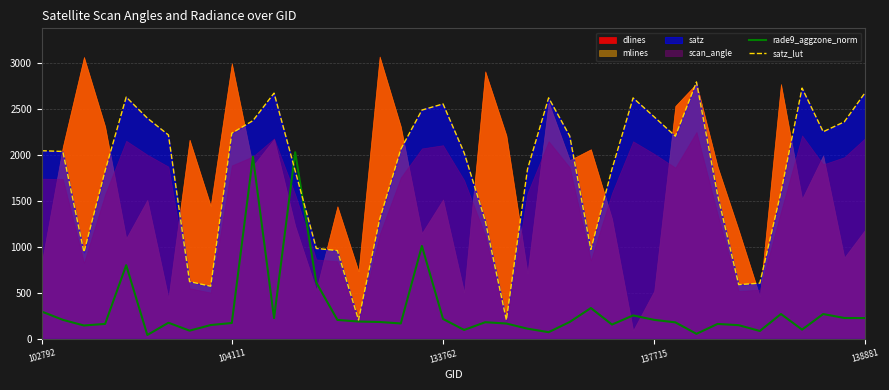

What is the maximum value for satz_lut?

2794.8